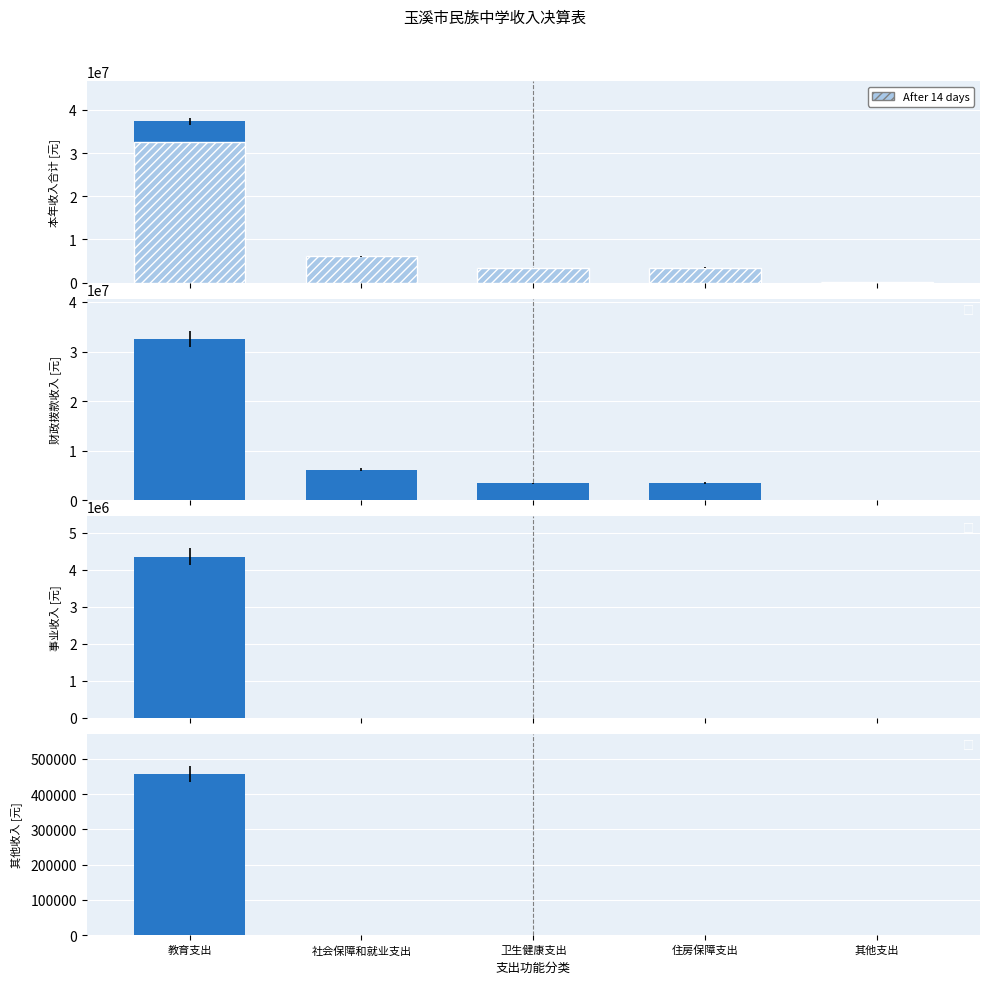

Count the number of data series in this chart.

5